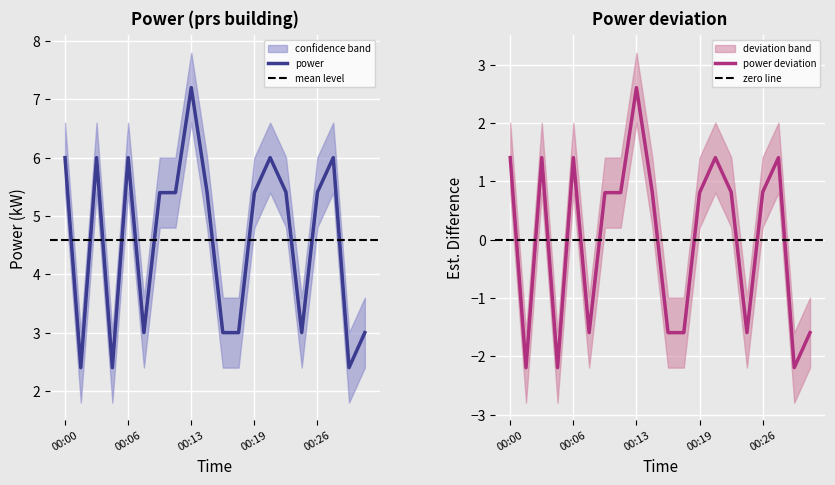

The value of mean at 00:30 is 3.0. True or false?

True